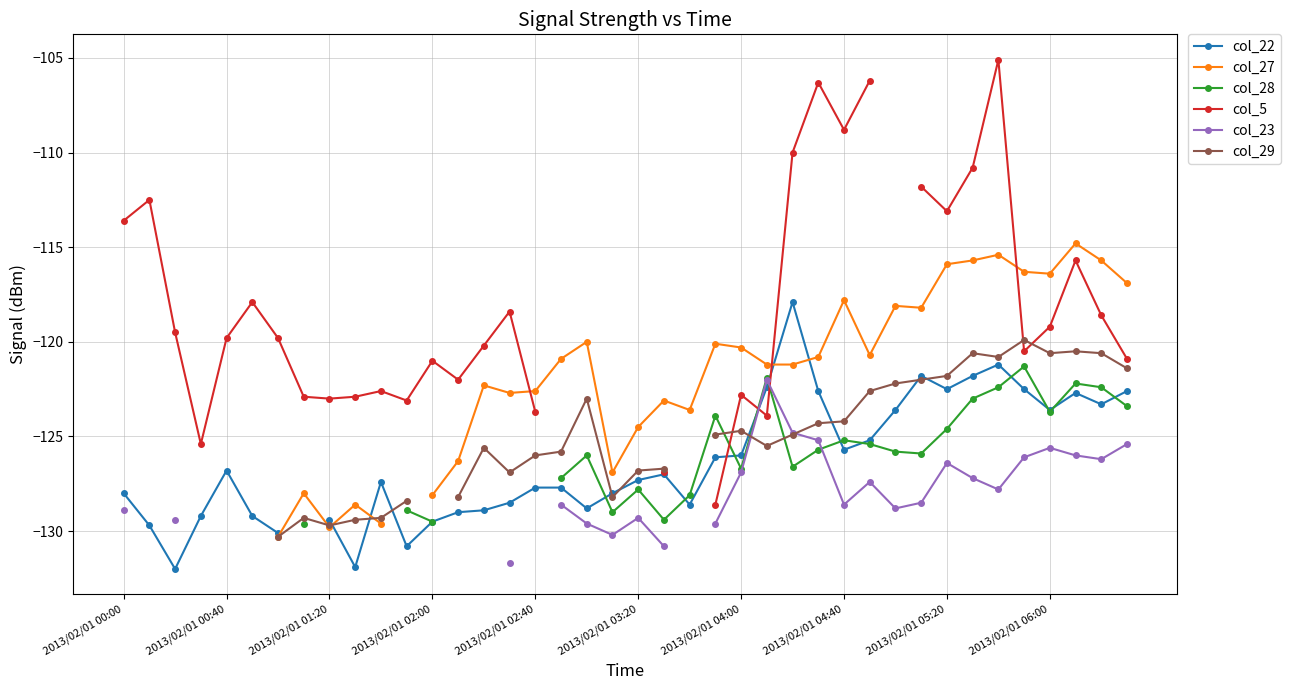

The value of col_28 at 2013/02/01 04:40 is -125.2. True or false?

True